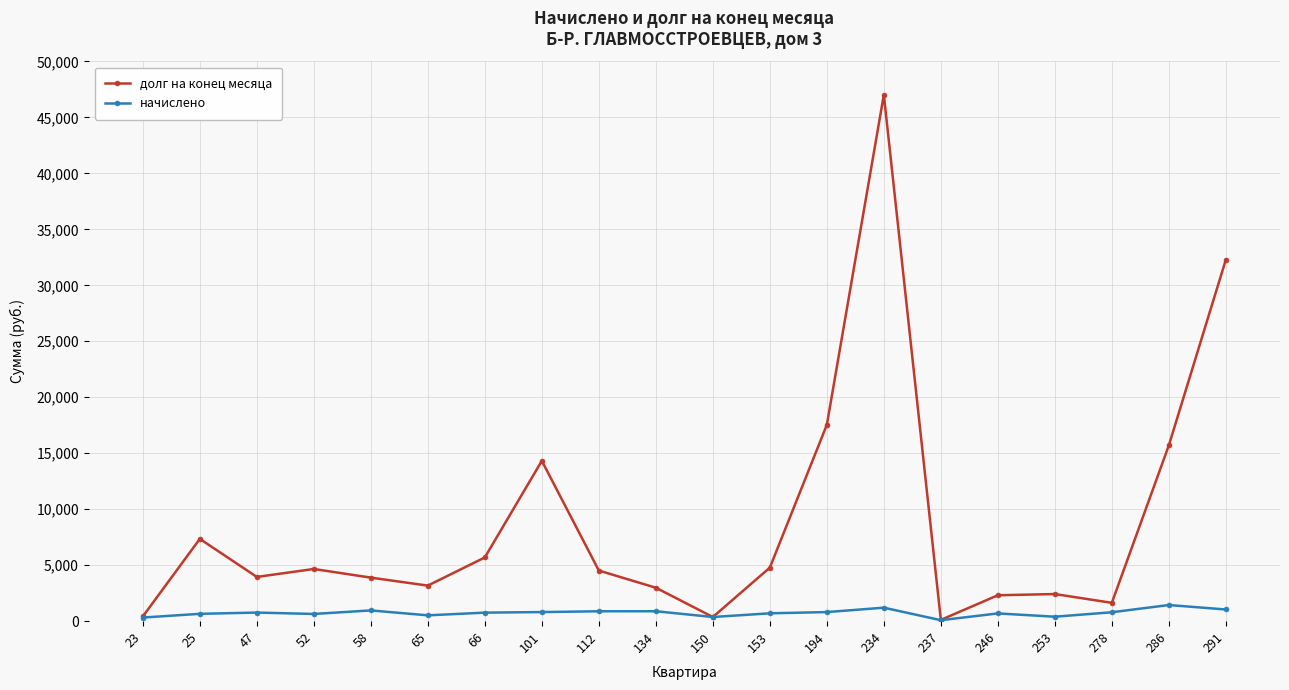

How many data points does each series have?

20